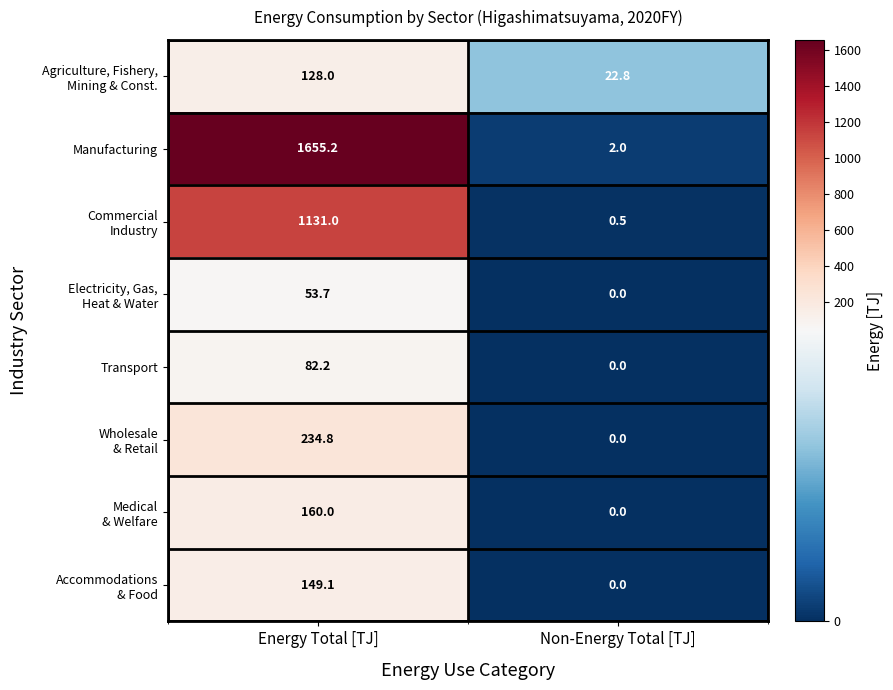

Which series has the largest range (max minus min)?

Manufacturing